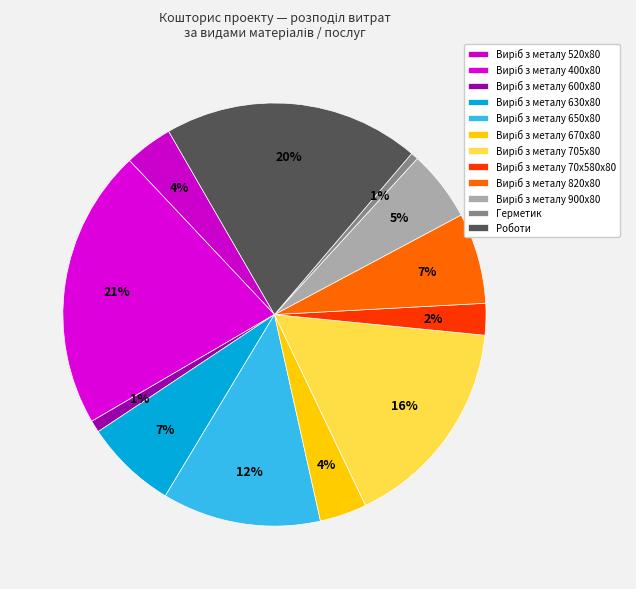

Approximately how many times larger is the value at Виріб з металу 520х80 compared to Виріб з металу 705х80?

0.2